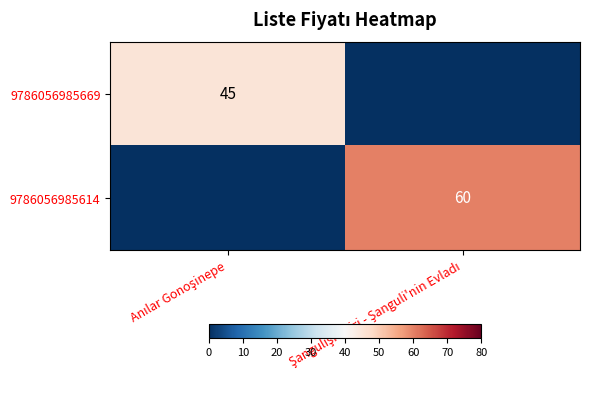

Which series has the widest spread of values?

9786056985614